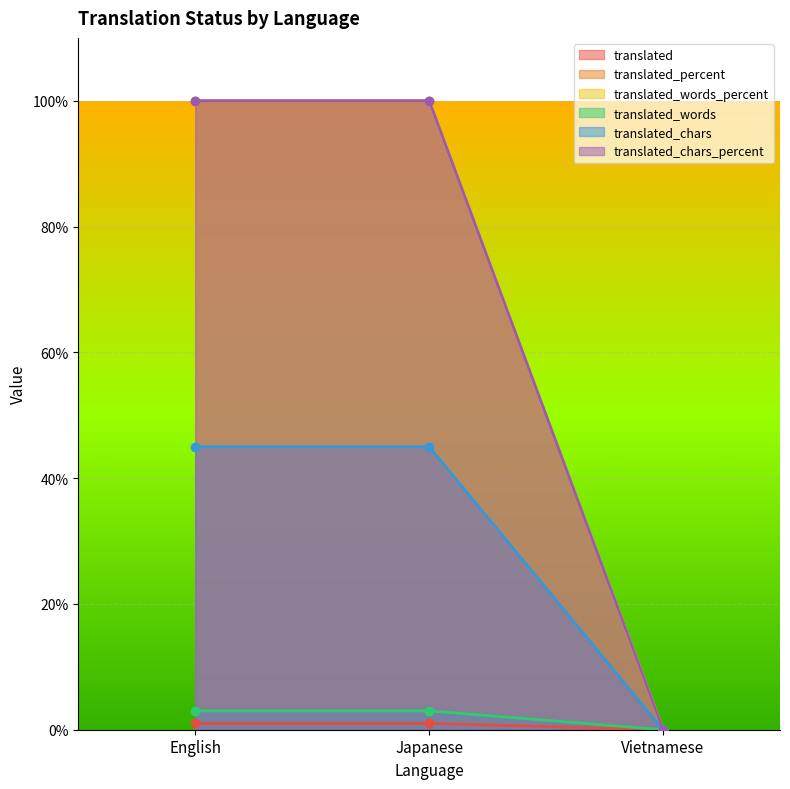

Is the value of translated at Vietnamese greater than the value of translated_percent at Vietnamese?

No